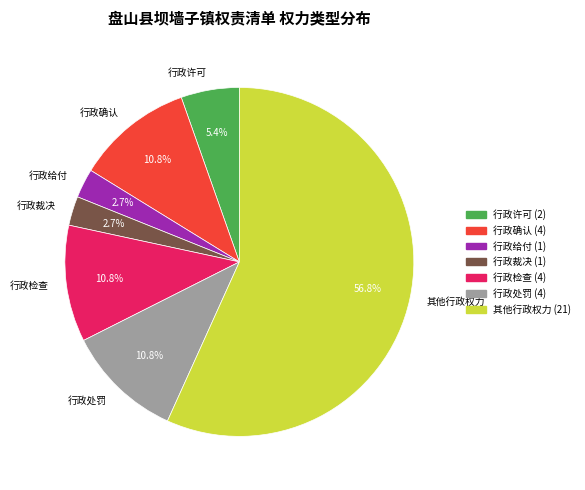

Is there any slice that represents more than half of the pie?

Yes